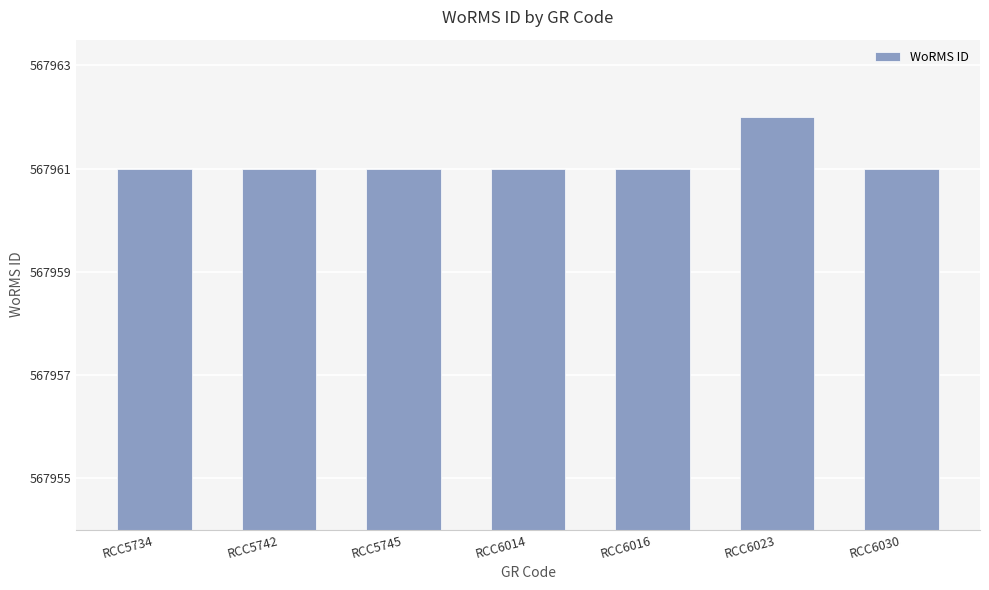

Which category has the highest value across all series?

RCC6023